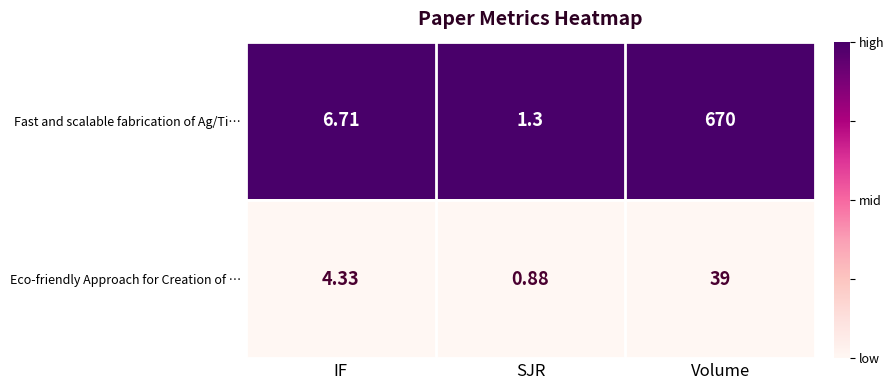

At which category is the sum across all series the highest?

Volume